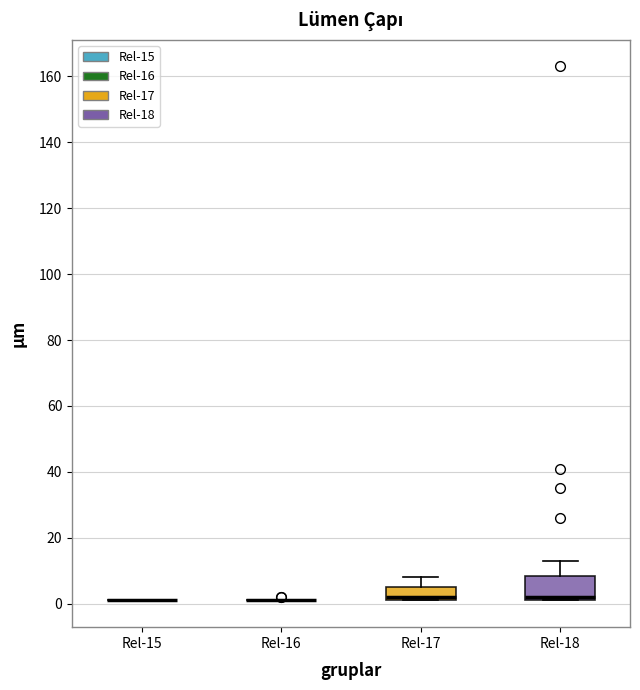

Reading left to right, read every box against the y-axis: the position of its median line, the range the box covers, and the ends of its whiskers. The values are not printed on the chart, so give them approximately, as read against the axis.

Rel-15: box collapsed to a line at 2, whiskers 2 to 2
Rel-16: box collapsed to a line at 2, whiskers 2 to 2
Rel-17: median 2 (just above the box's lower edge), box 2 to 6, whiskers 2 to 8
Rel-18: median 2 (just above the box's lower edge), box 2 to 8, whiskers 2 to 14